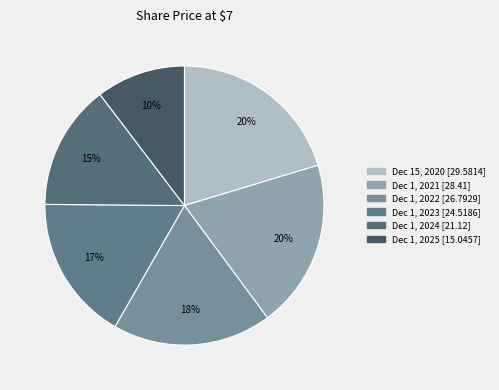

Rank the categories by value from highest to lowest.

December 15, 2020, December 1, 2021, December 1, 2022, December 1, 2023, December 1, 2024, December 1, 2025